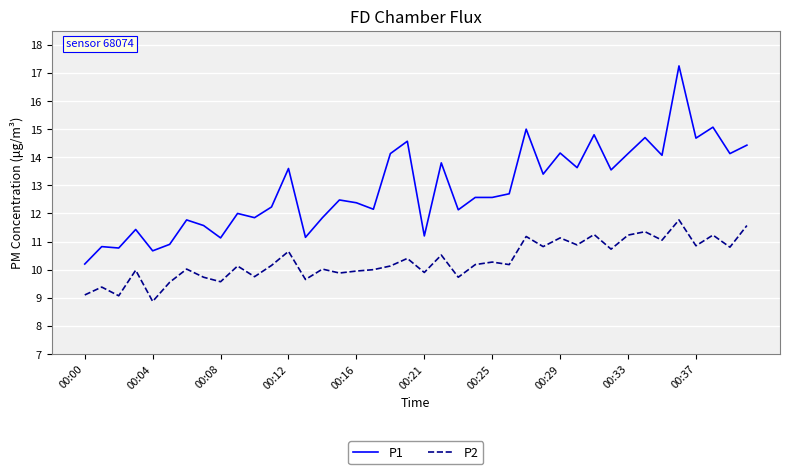

What is the minimum value for P1?

10.2